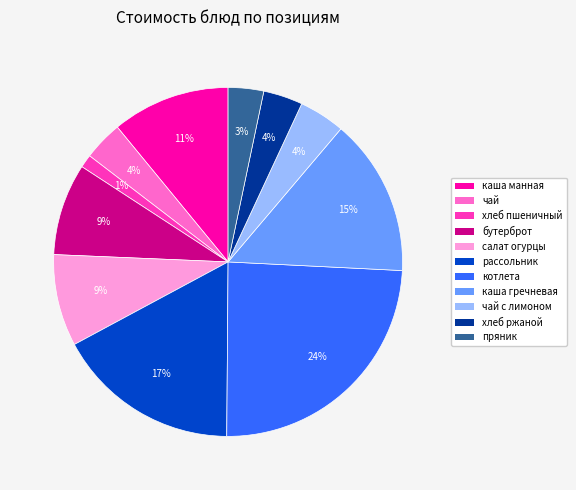

Which slice is the largest?

котлета